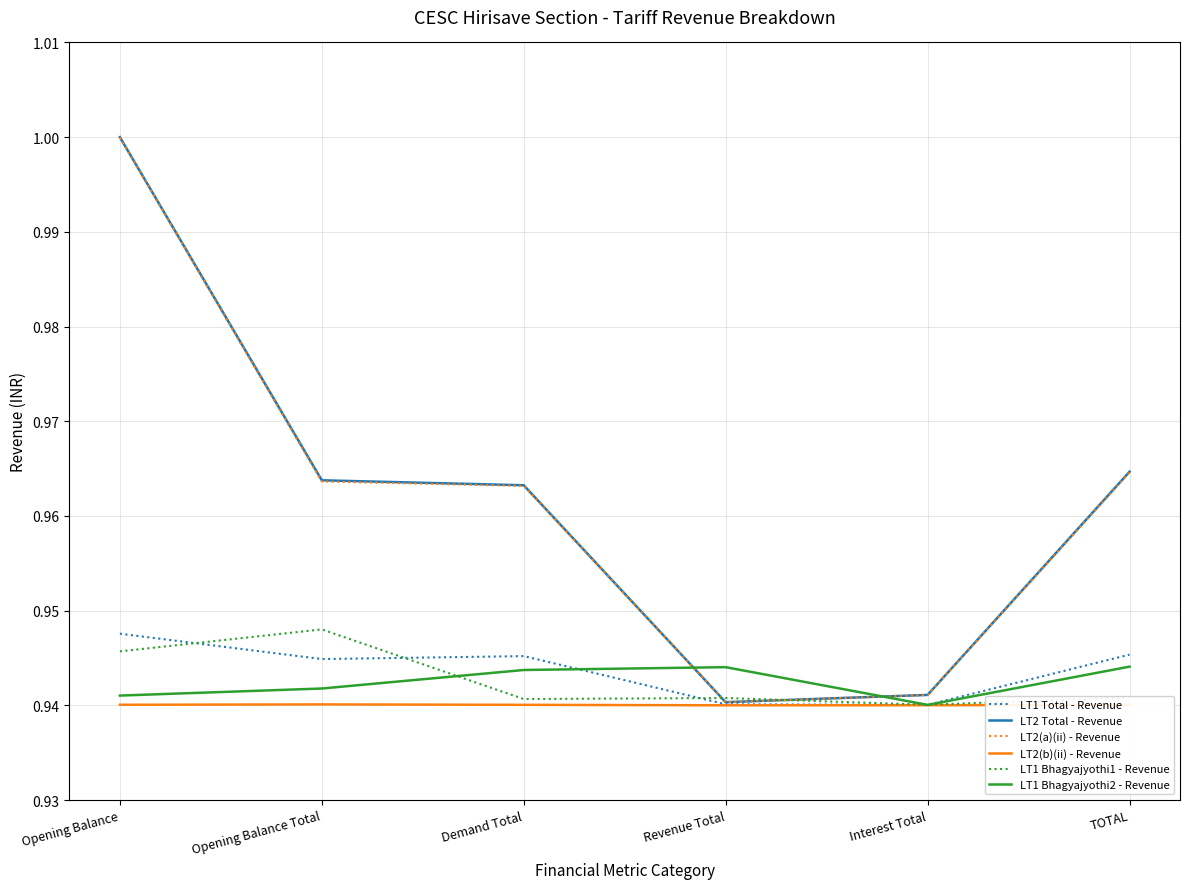

What is the sum of the LT1 Bhagyajyothi1 - Revenue values at Opening Balance Total and Interest Total?

1.9